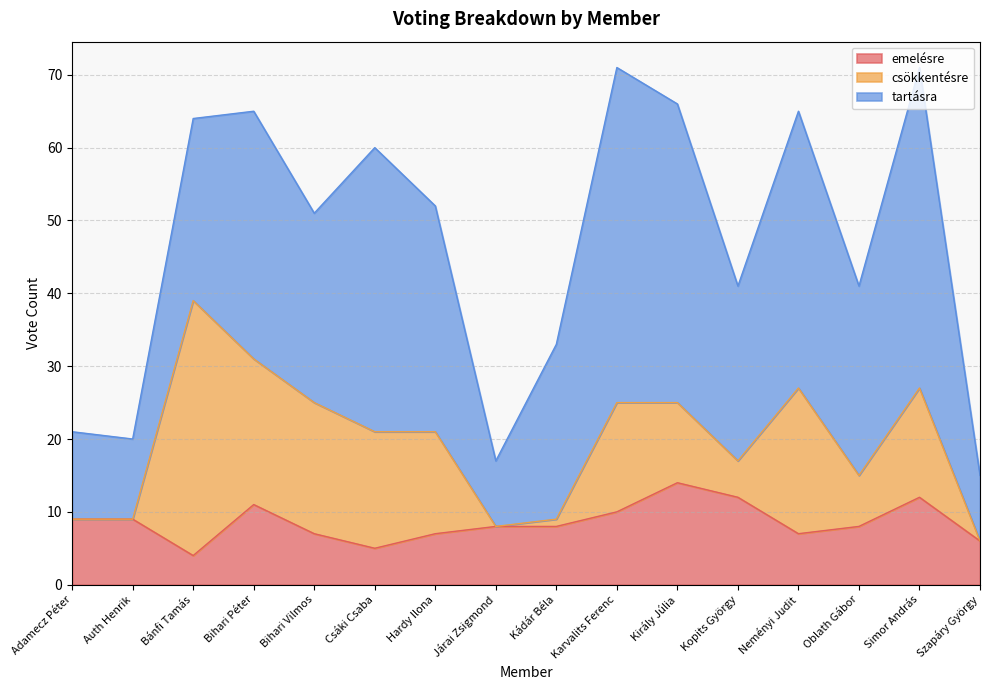

Which series ends up on top after the final intersection of tartásra and csökkentésre?

tartásra